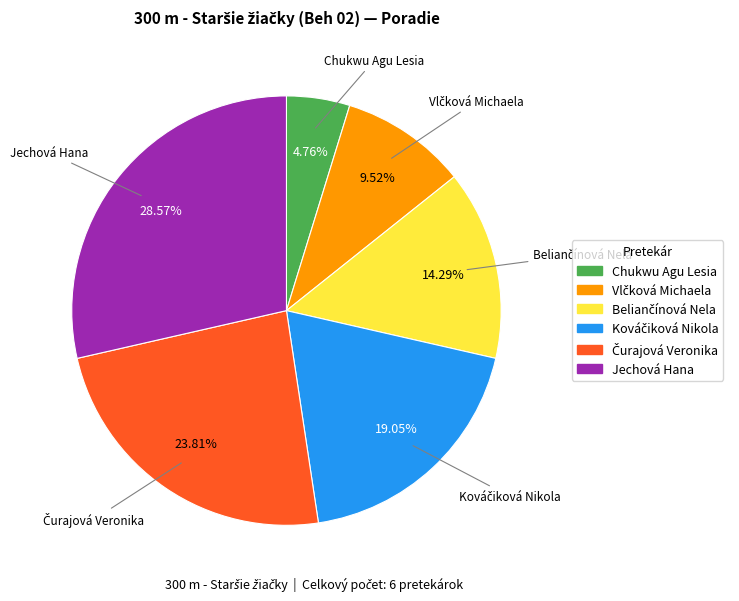

Which category has the smallest portion of the pie?

Chukwu Agu Lesia